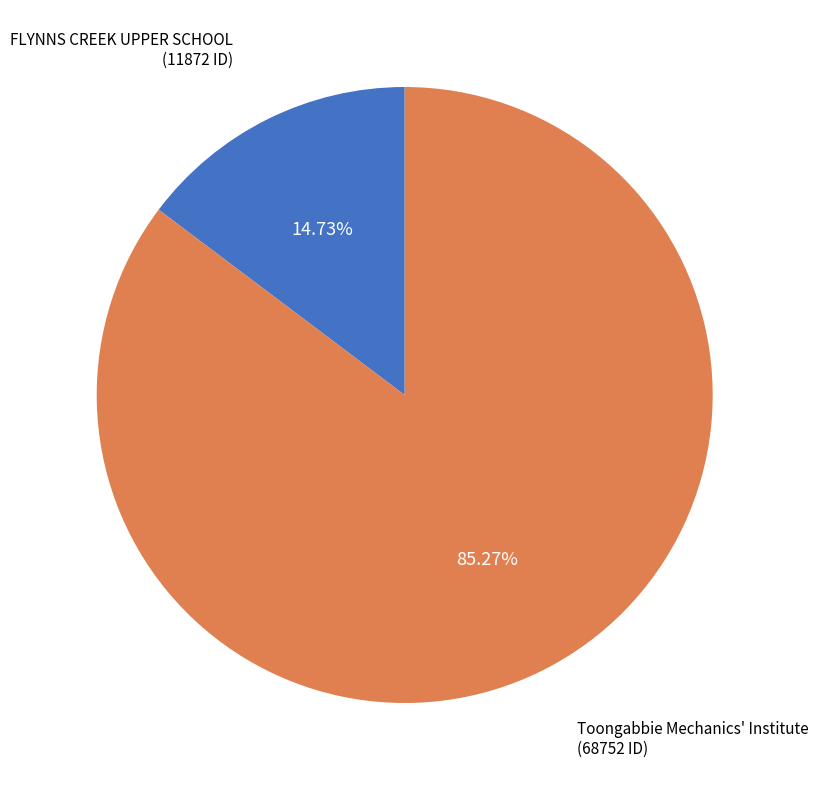

Is the sum of FLYNNS CREEK UPPER SCHOOL and Toongabbie Mechanics' Institute greater than half?

Yes